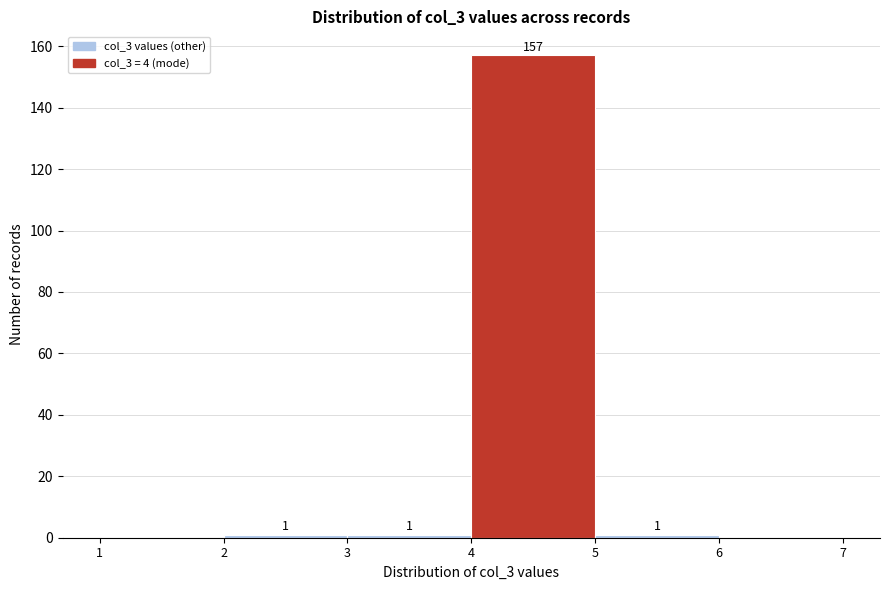

Over which range of the x-axis is the bar tallest?

4 to 5